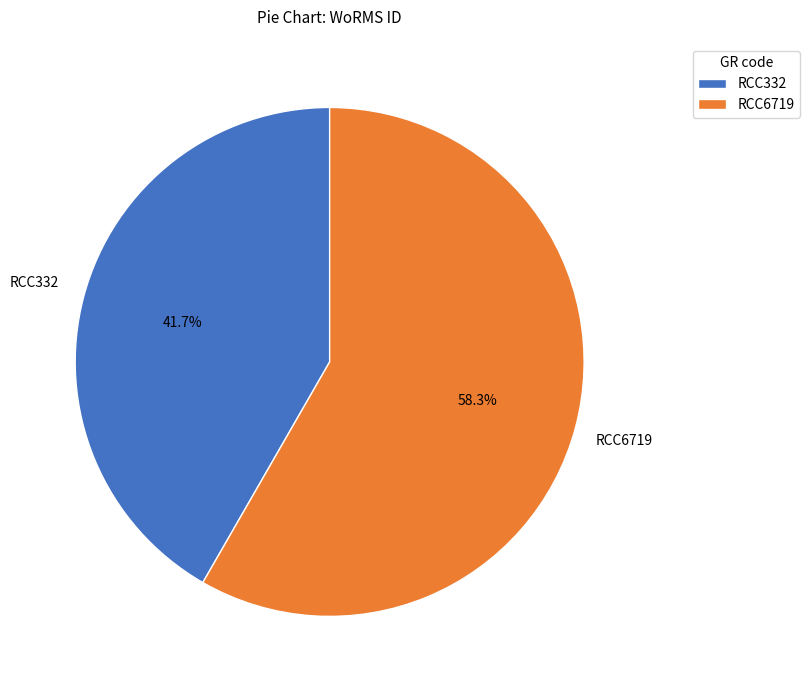

To the nearest percent, what is the difference between the RCC332 and RCC6719 slice percentages?

17%